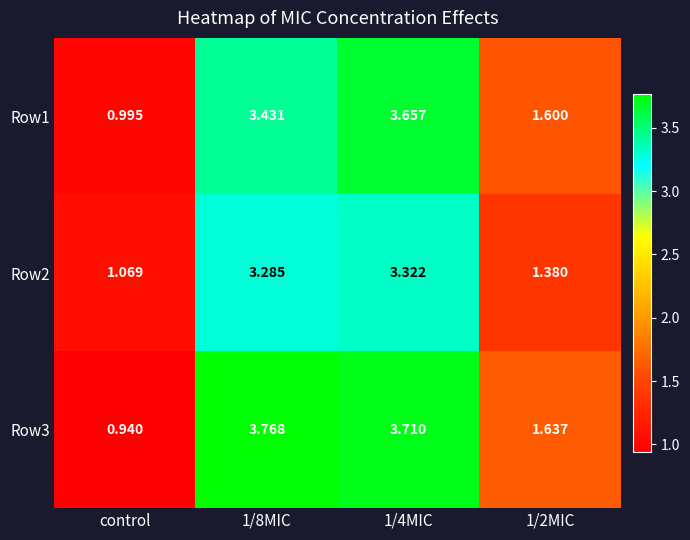

What is the difference between the highest and lowest values at control?

0.1